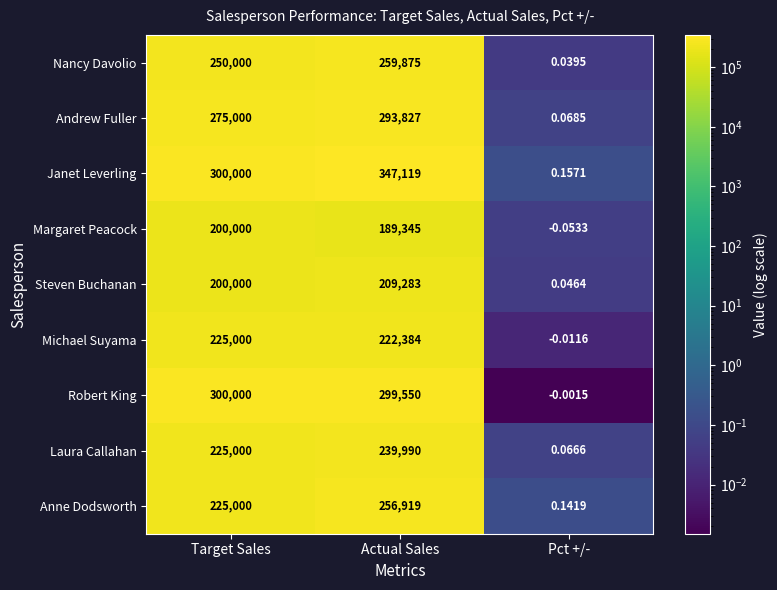

Rank the categories by Robert King value from lowest to highest.

Pct +/-, Actual Sales, Target Sales